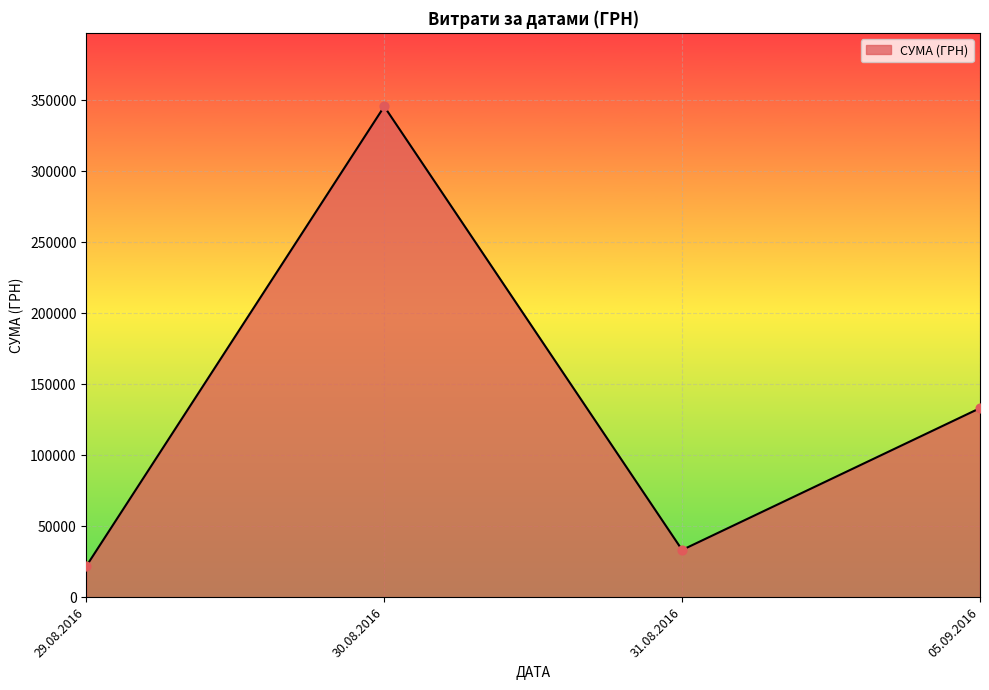

What is the change in value from 29.08.2016 to 31.08.2016?

+11353.5